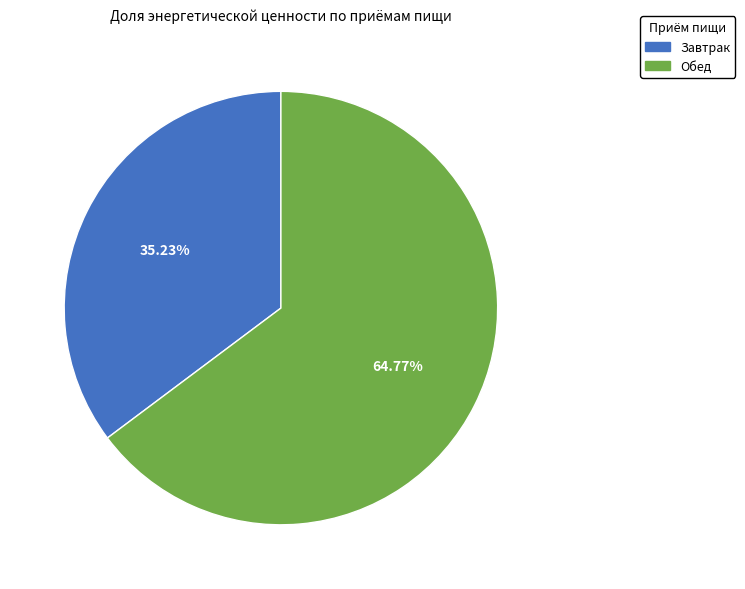

Is it true that Обед is 65% of the pie?

True